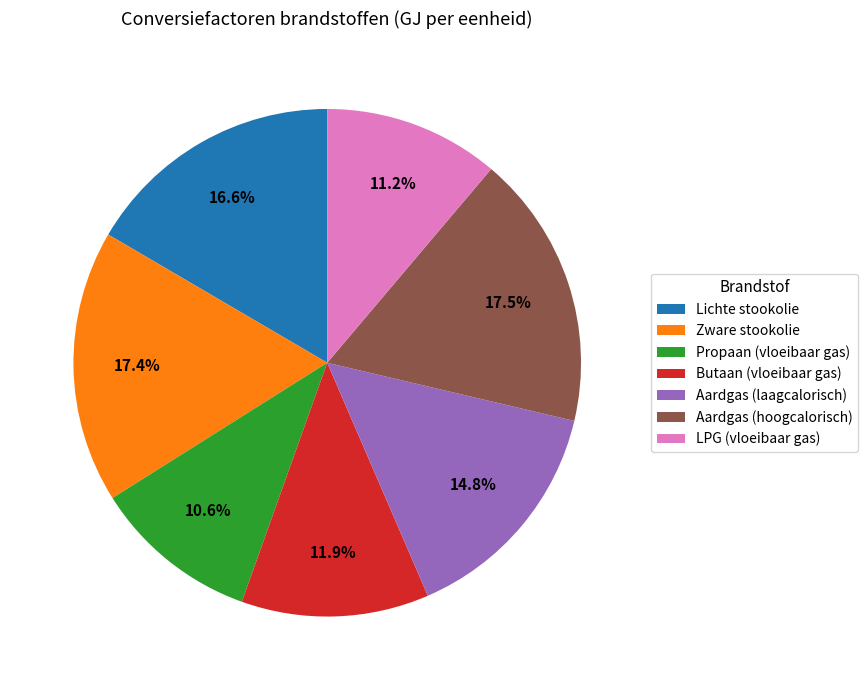

To the nearest percent, what portion does Lichte stookolie represent?

17%